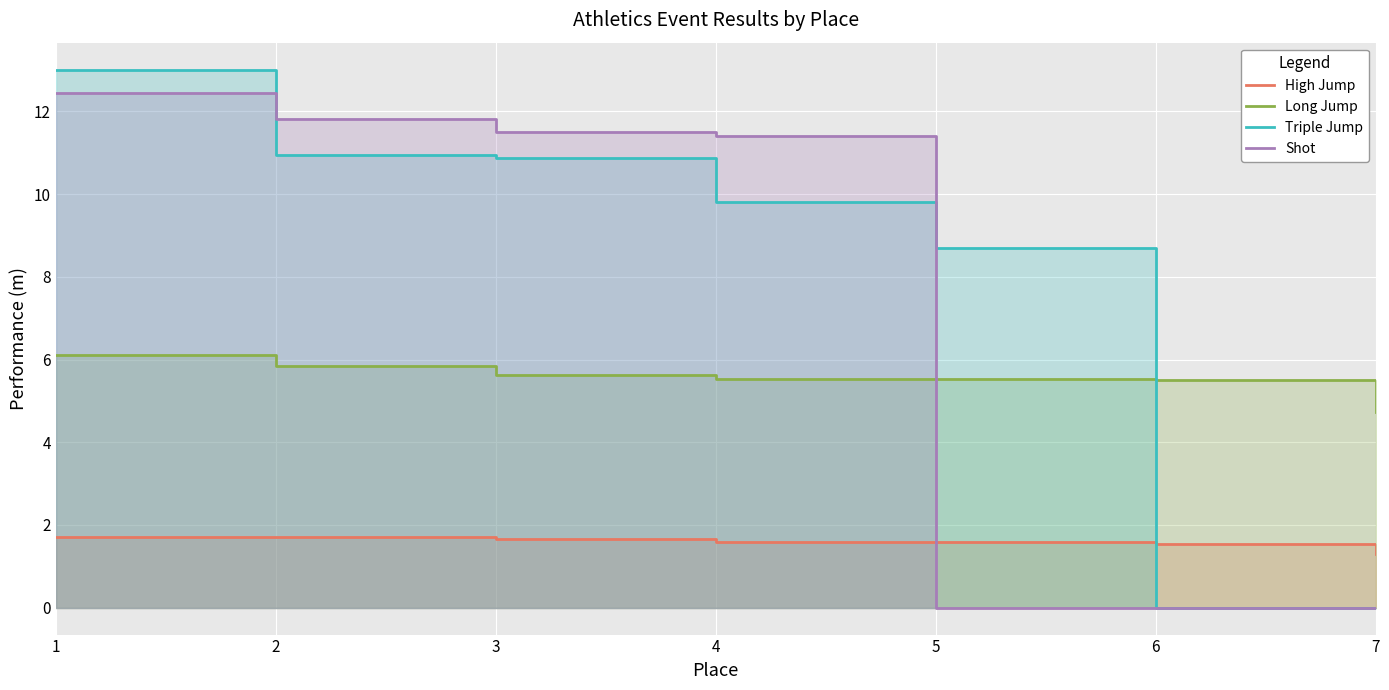

What is the difference between the Triple Jump values at 4 and 2?

1.1